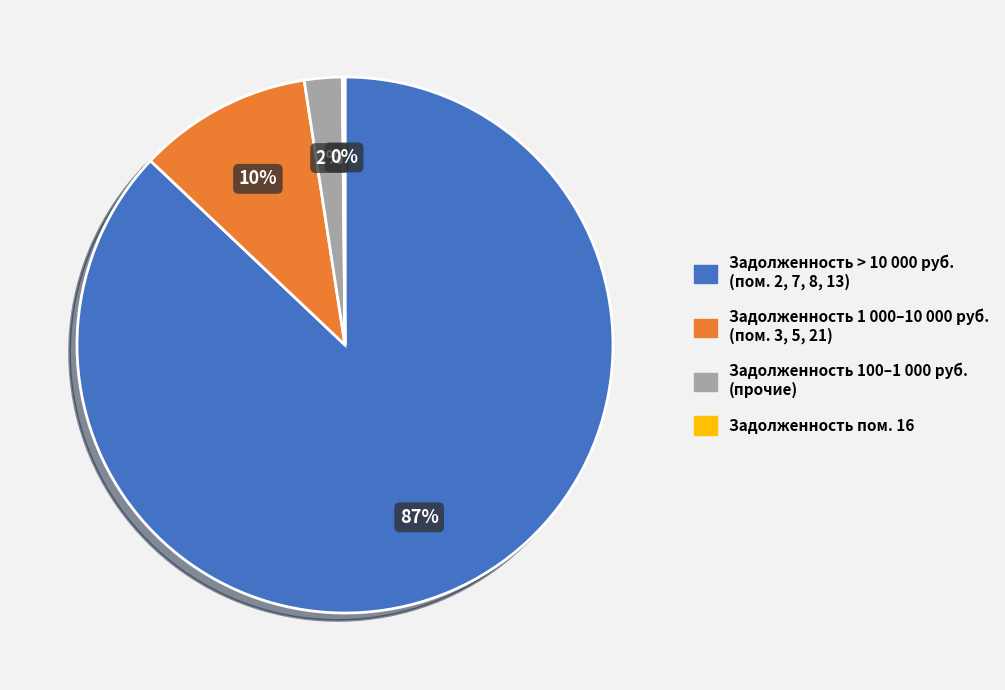

To the nearest percent, what is the average slice percentage?

25%